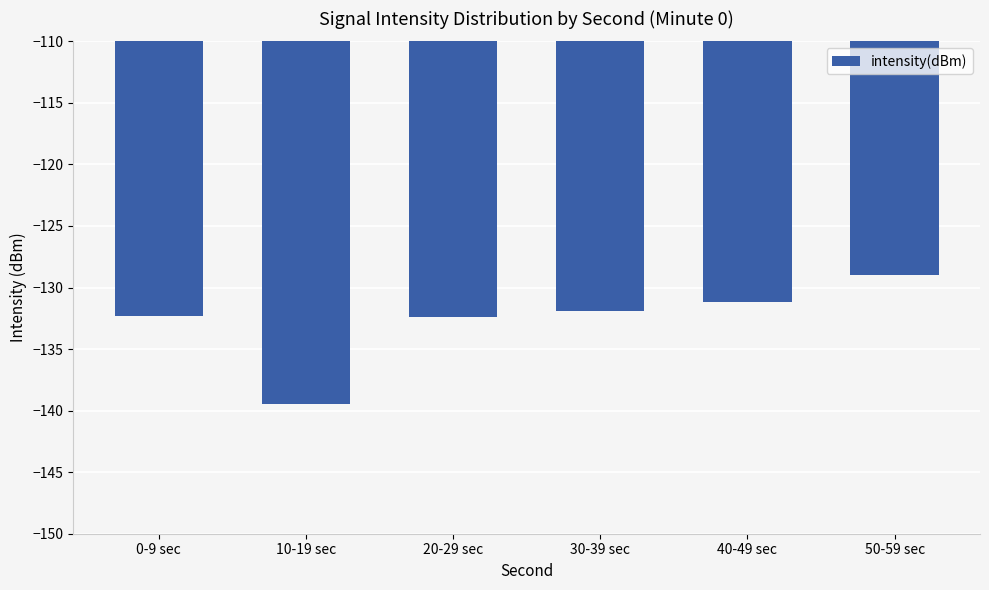

What is the average value?

-132.7